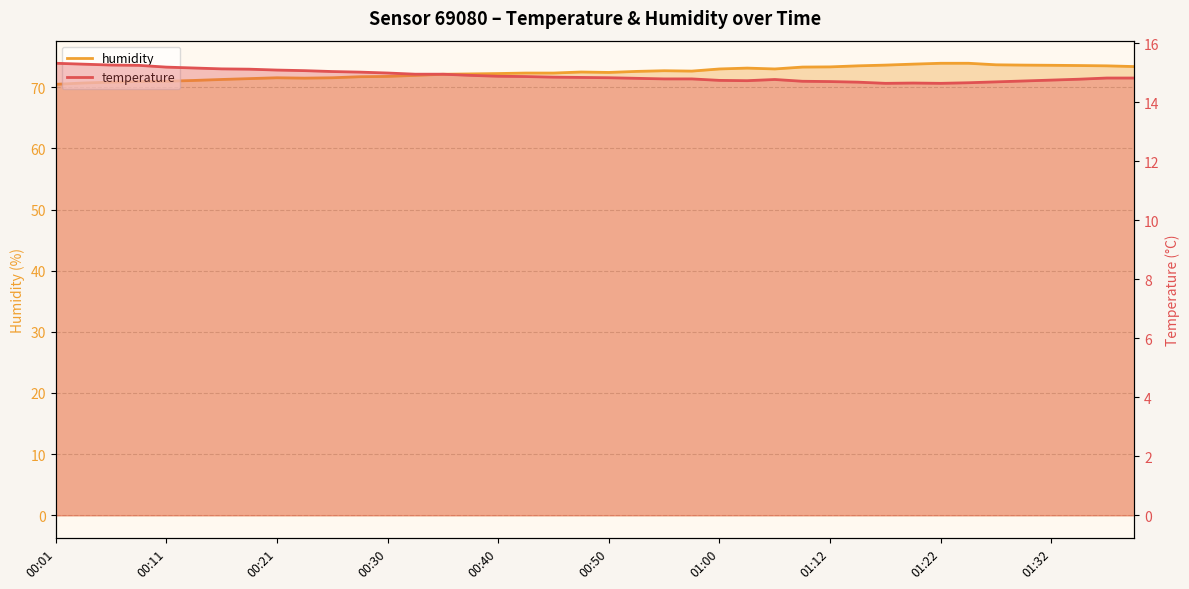

Which series has the largest total across all categories?

humidity